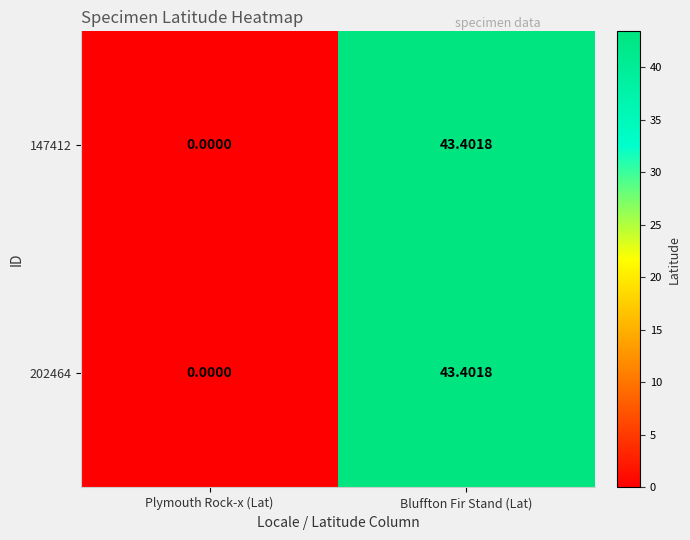

At which label does 147412 reach its peak?

Bluffton Fir Stand (Lat)